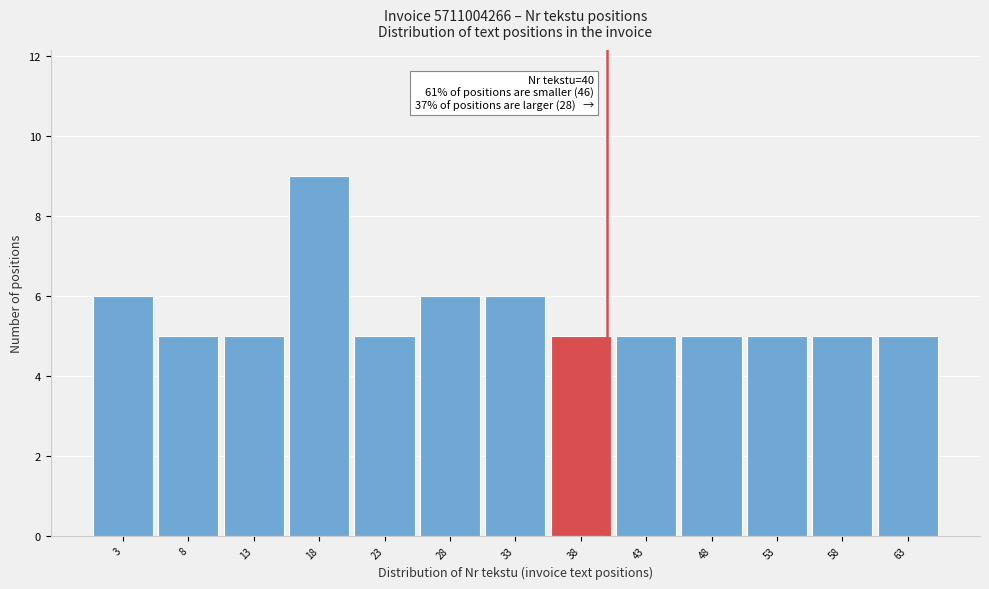

Which range on the x-axis has the tallest bar?

15.5 to 20.5